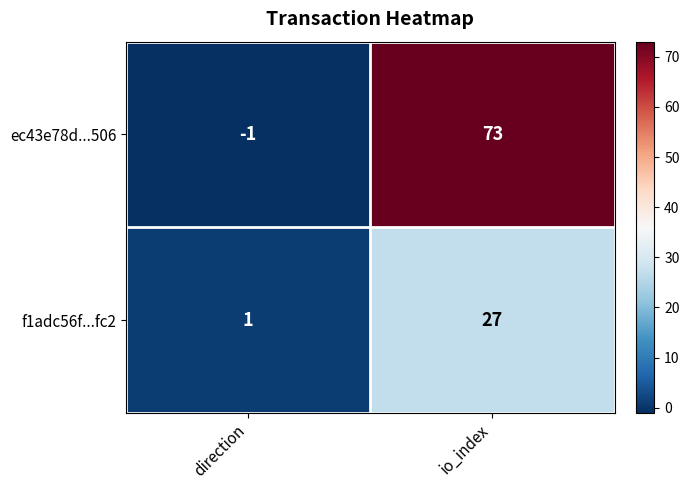

At io_index, list the series in order from smallest to largest.

f1adc56f...fc2, ec43e78d...506